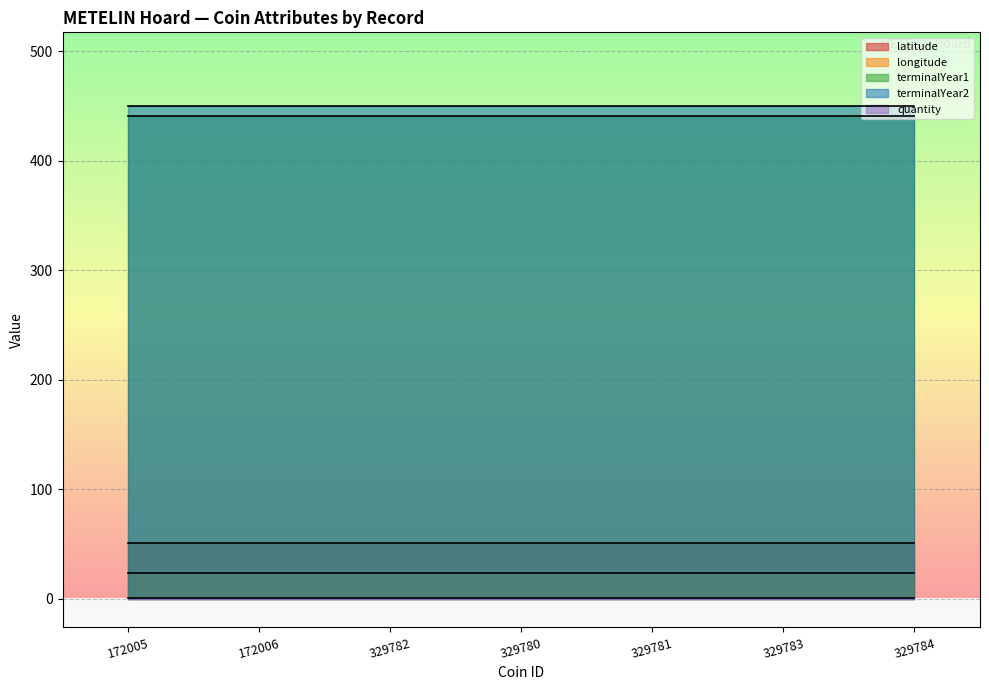

Between 329782 and 329781, which series saw the biggest shift?

latitude